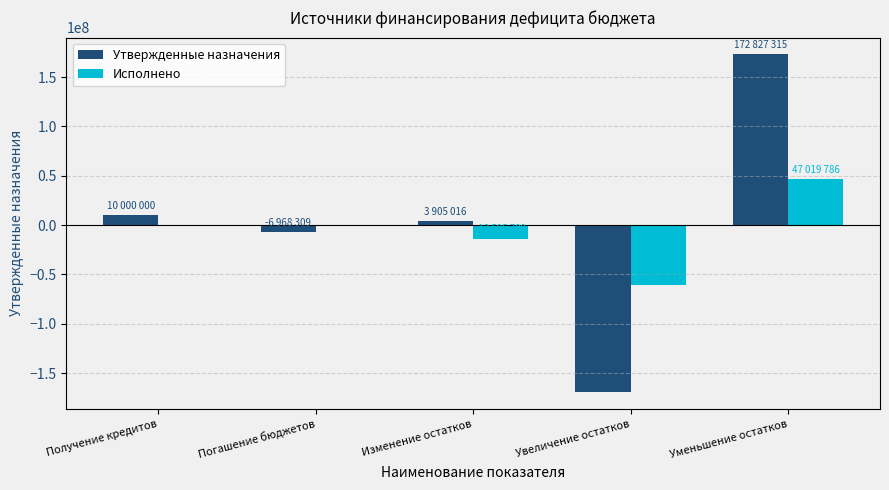

Between Погашение бюджетов and Уменьшение остатков, which series saw the biggest shift?

Утвержденные назначения